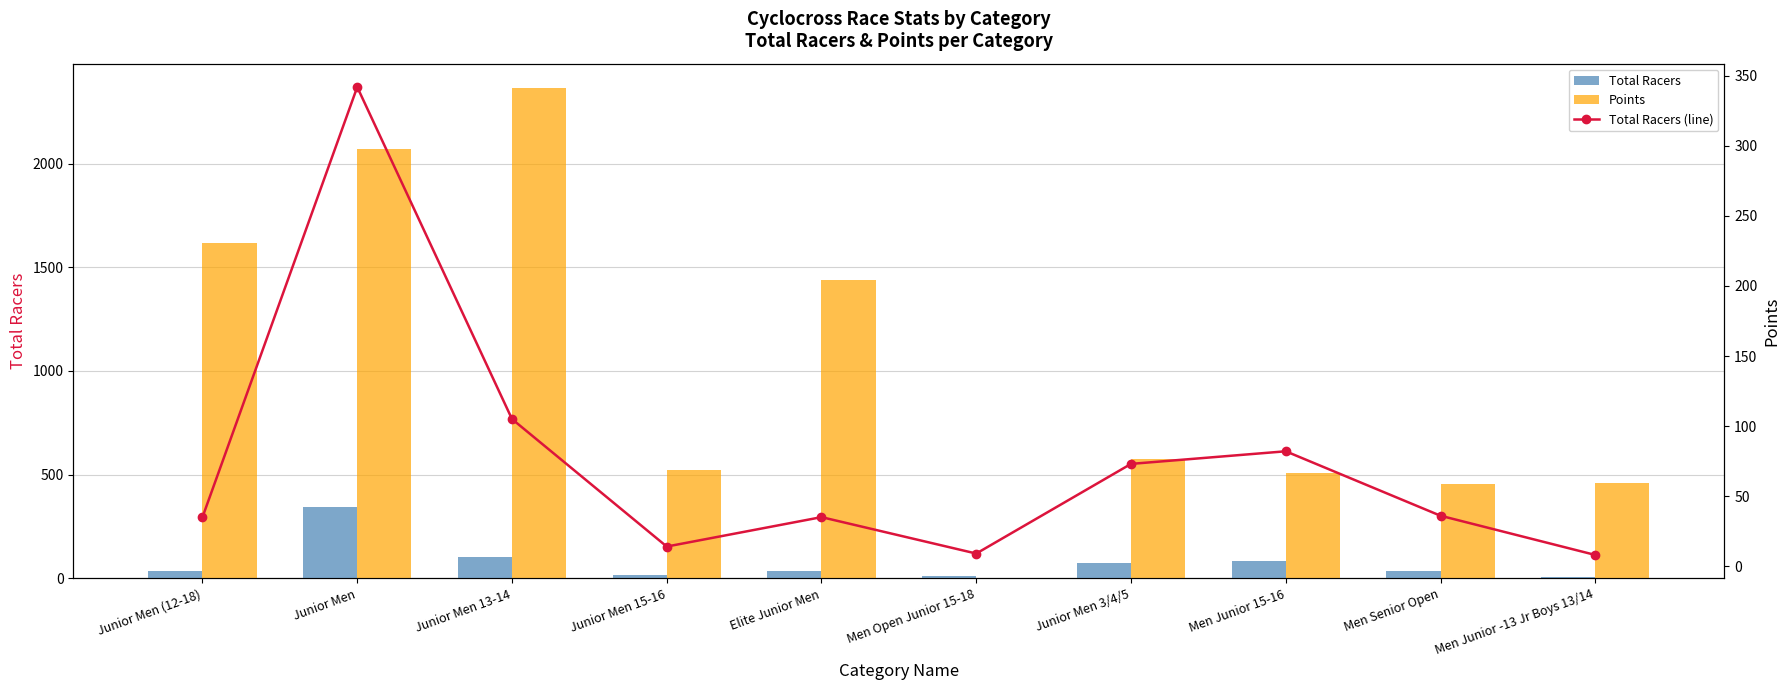

At which category is the sum across all series the highest?

Junior Men